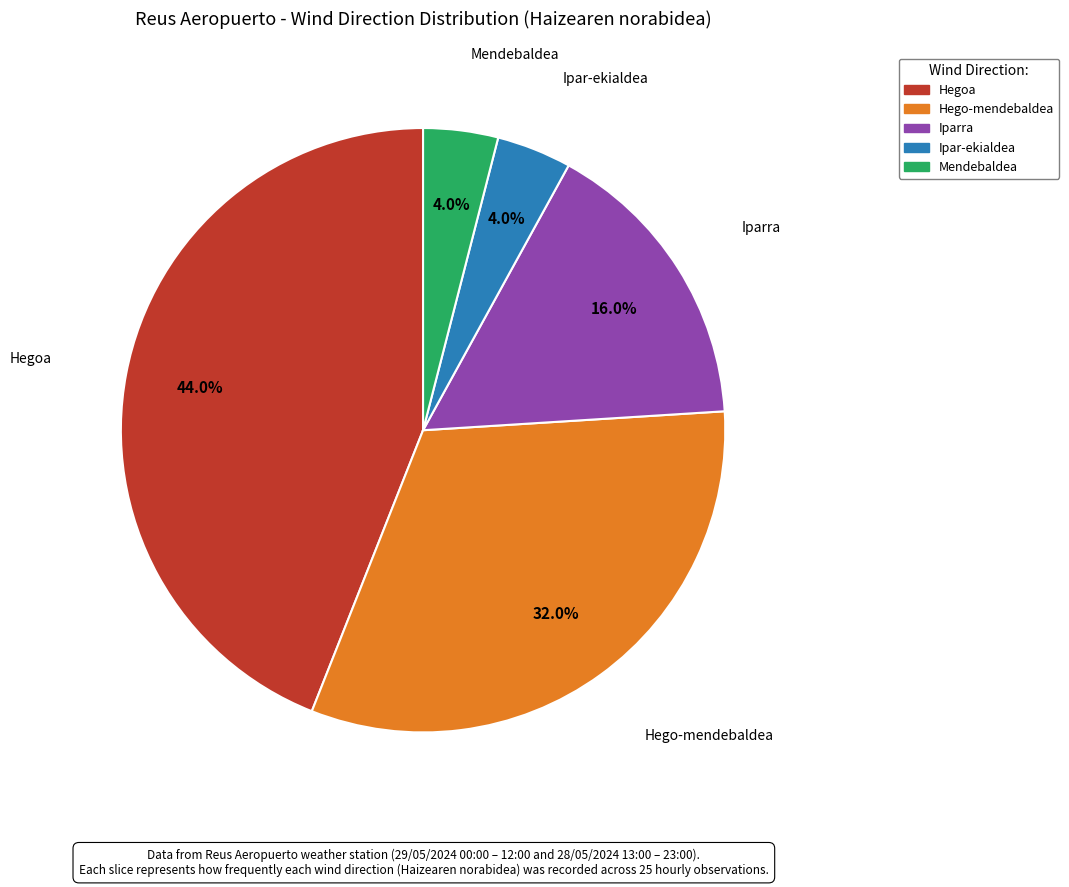

Does Hego-mendebaldea account for over 50% of the chart?

No